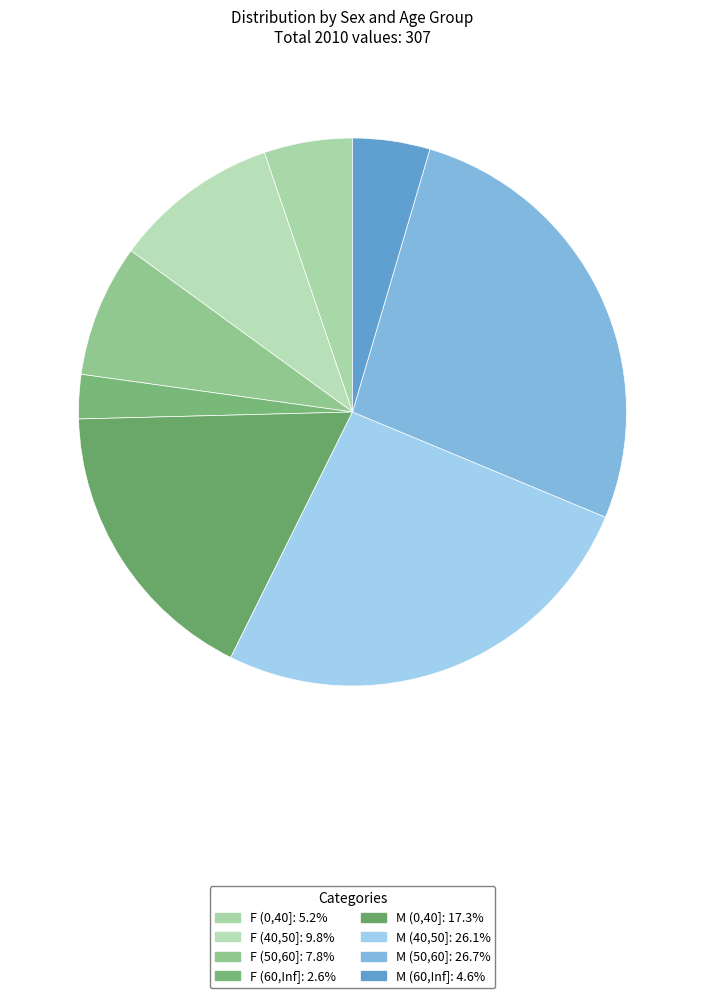

How many segments does this pie chart have?

8